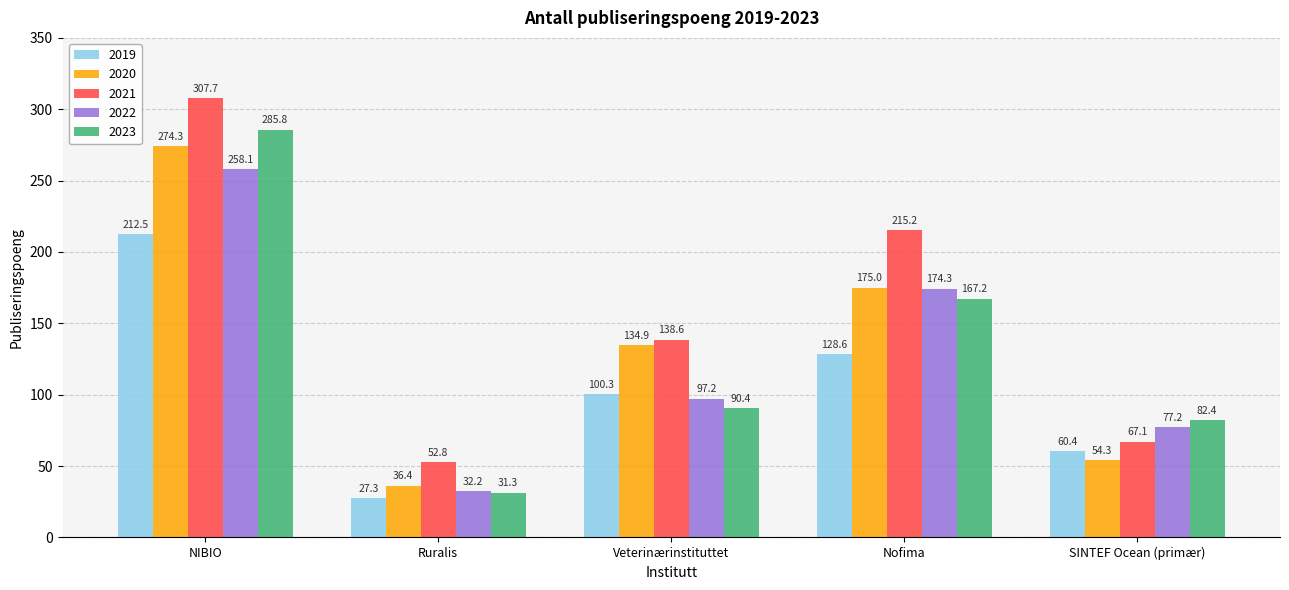

Are the bars horizontal?

No